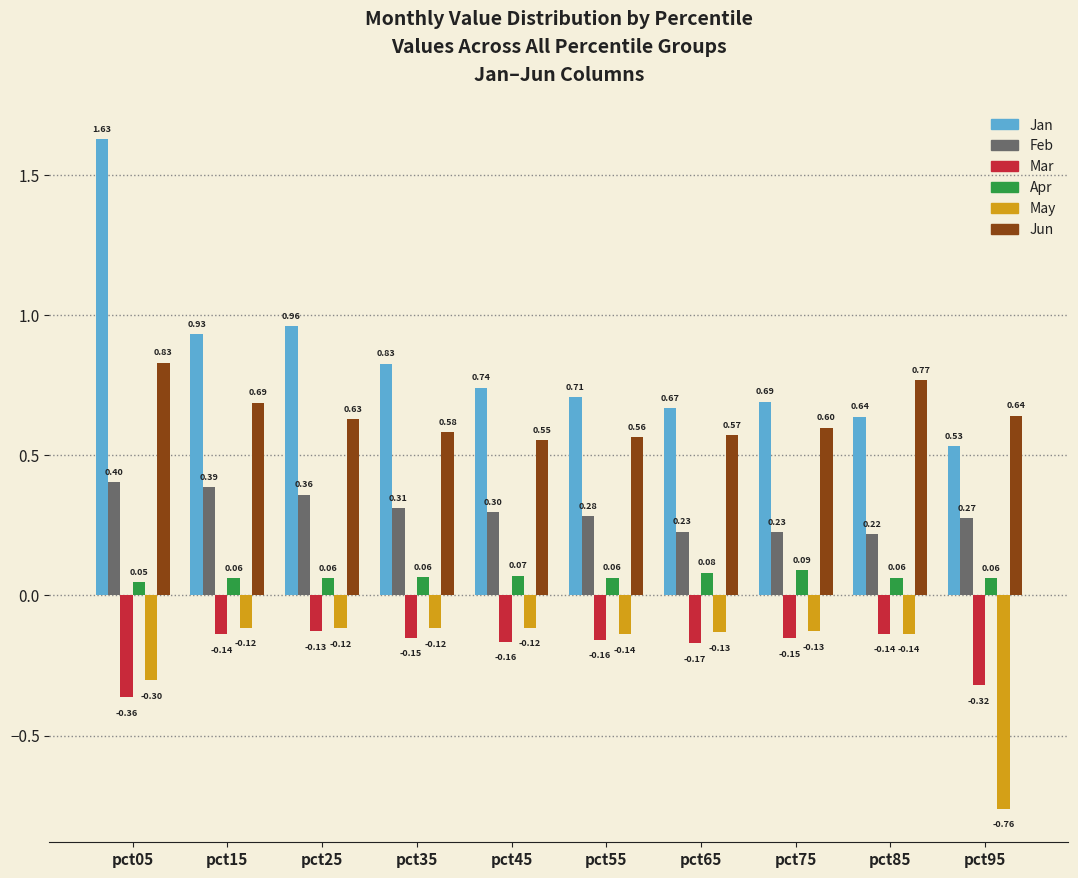

At which label does Jun reach its minimum?

pct45